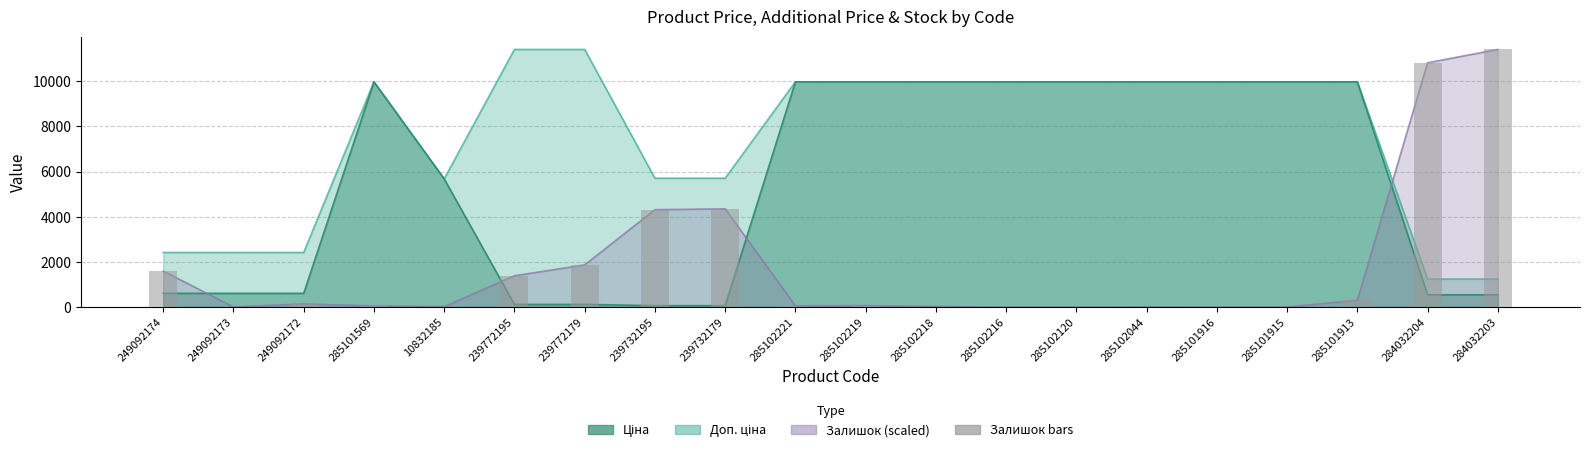

Which has a higher value, 285101569 or 239772195?

239772195